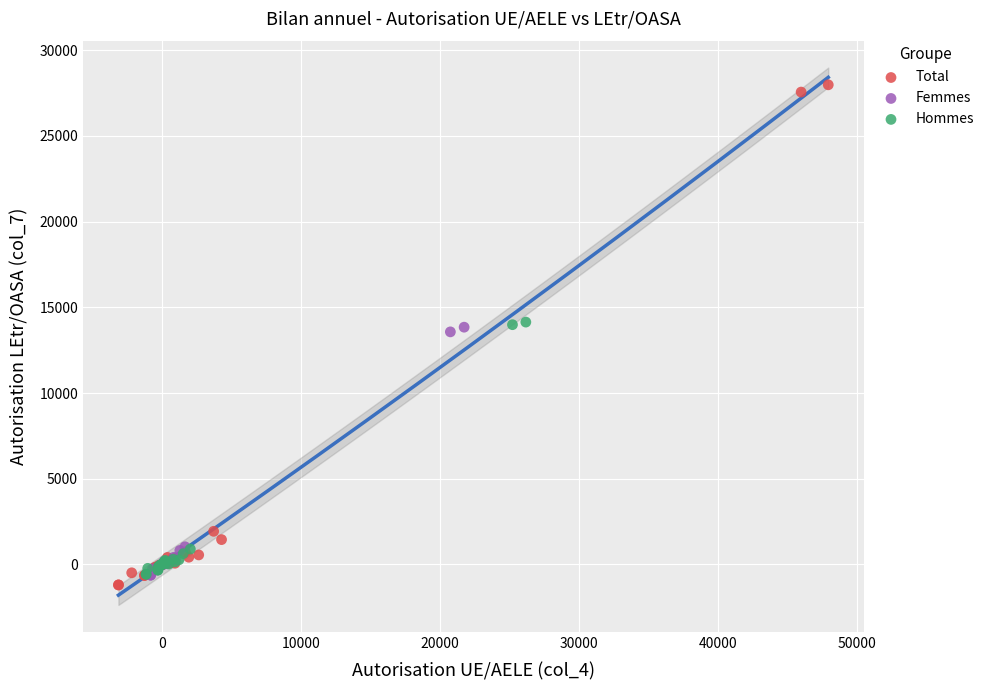

What are all the series names shown in the legend?

Total, Femmes, Hommes